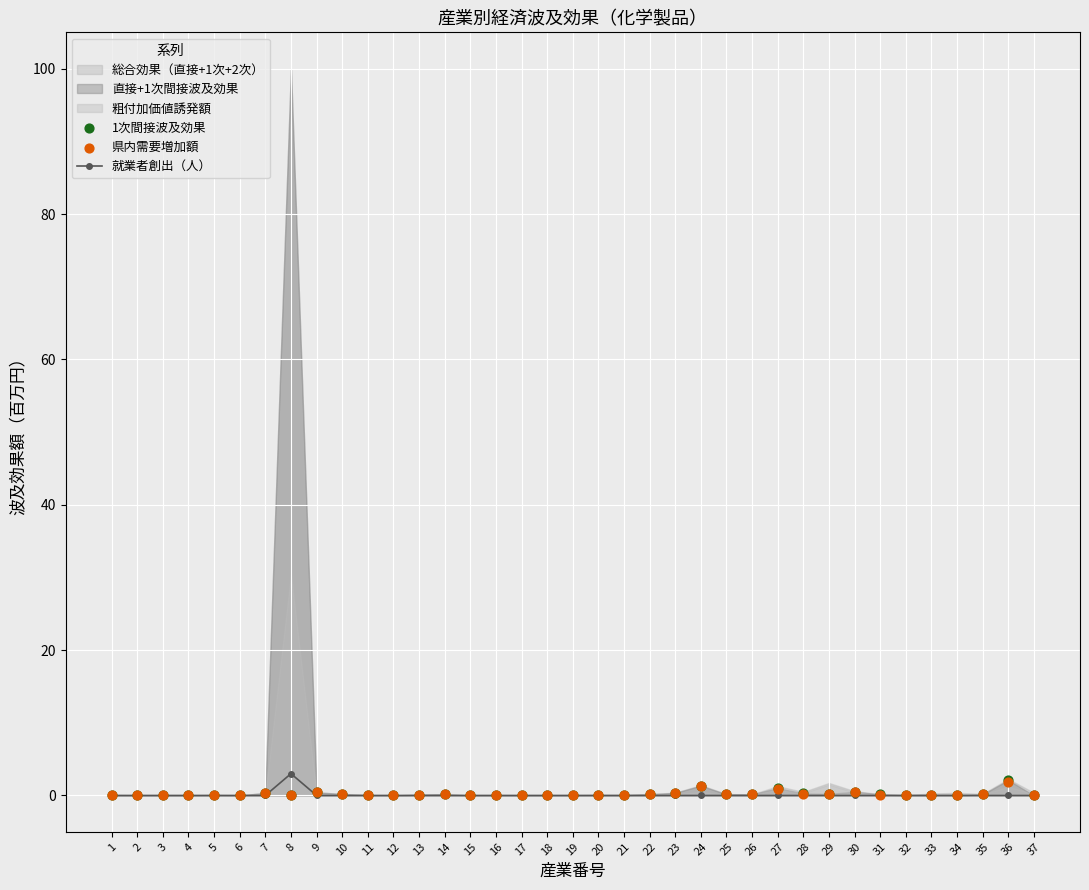

Which series reaches the minimum Y coordinate?

就業者創出（人）